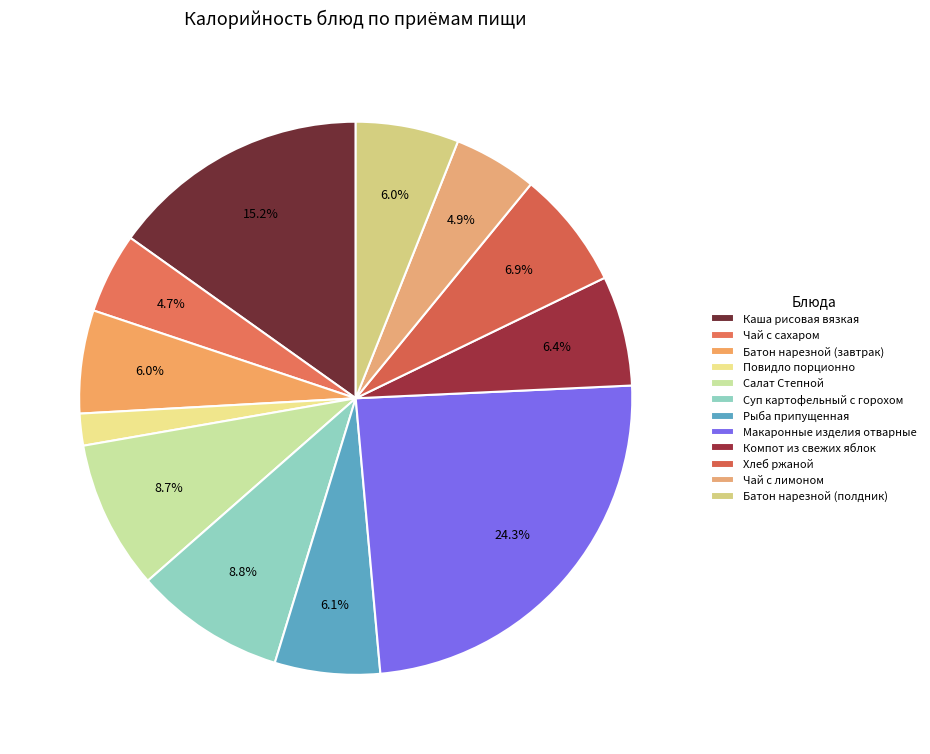

Which slice is the smallest?

Повидло порционно